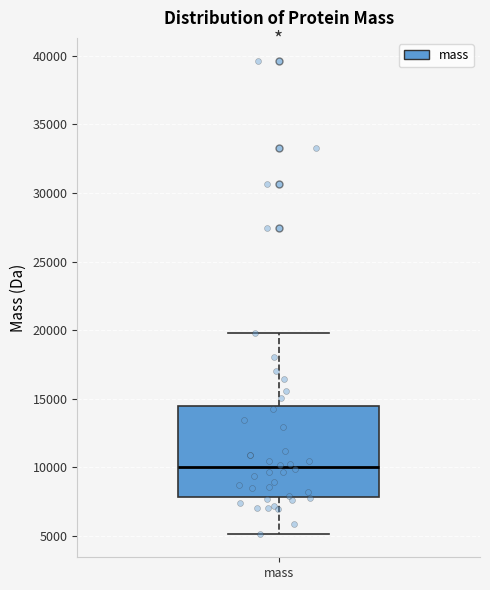

Read this box plot against the y-axis: the position of the median line, the range covered by the box, and the ends of both whiskers. The values are not printed on the chart, so give them approximately, as read against the axis.

median 10000, box 8000 to 14500, whiskers 5000 to 20000